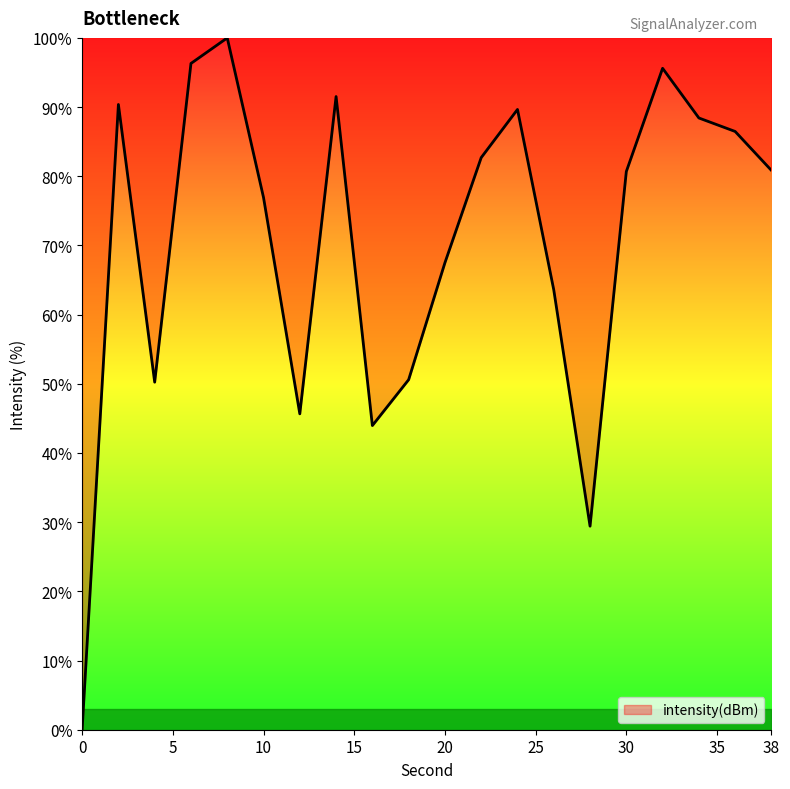

What is the difference between the maximum and minimum values?

100.0